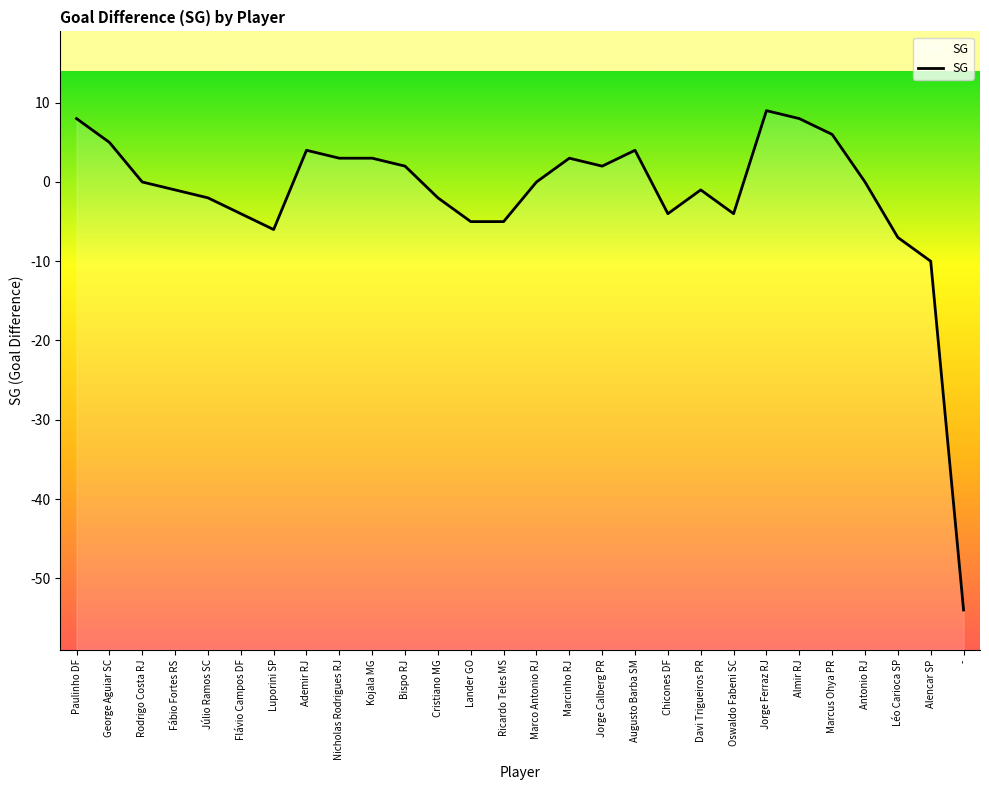

What is the value of the 12th point from the left?

-2